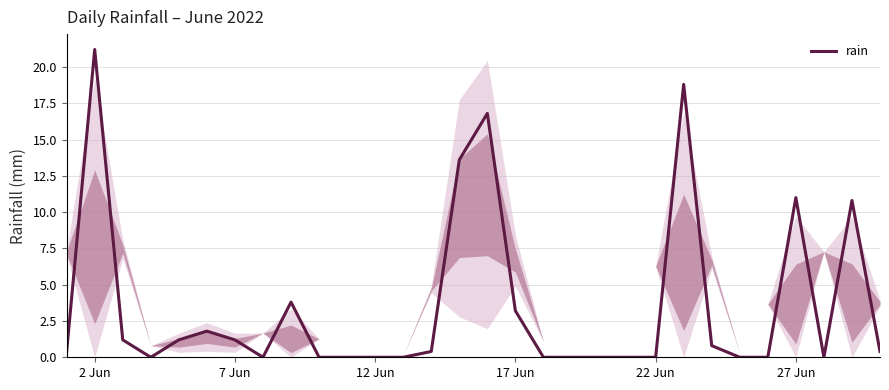

What is the difference between the maximum and minimum values?

21.2